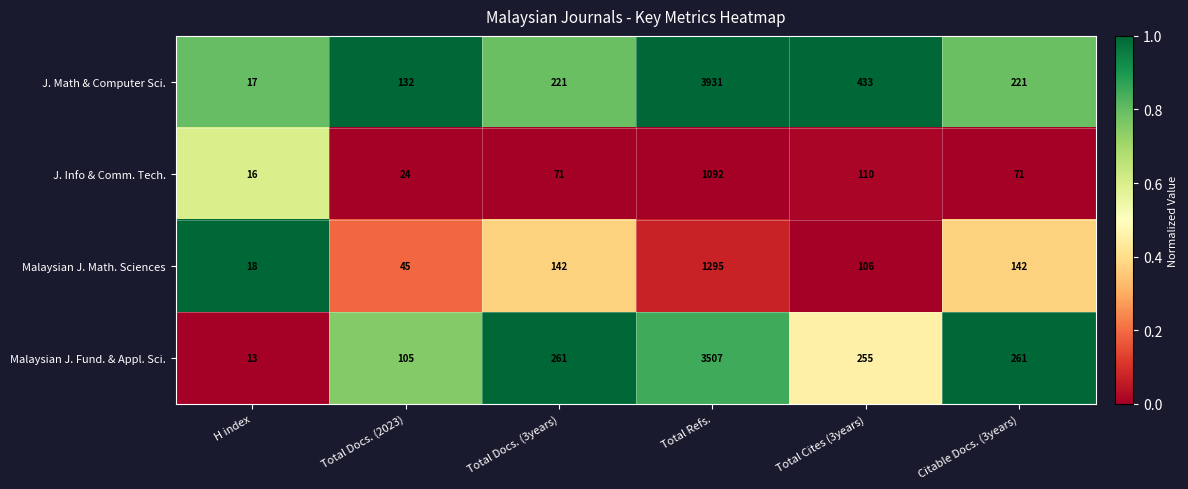

How many categories are shown in the chart?

6